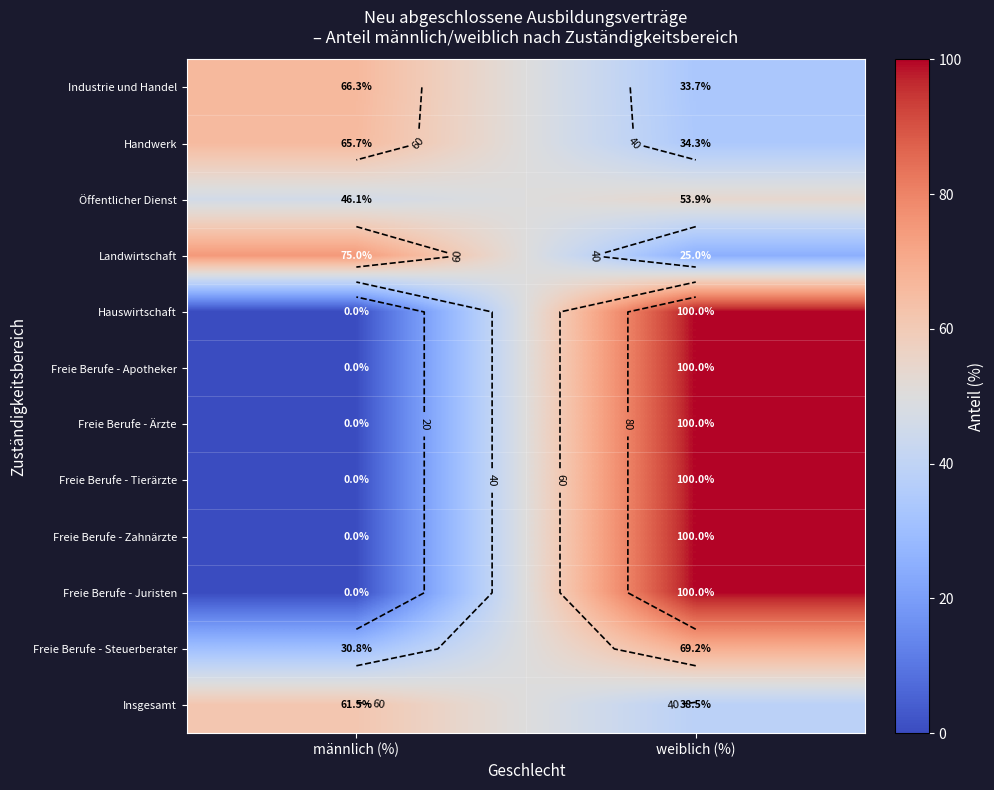

At how many categories does at least one series exceed 45?

2